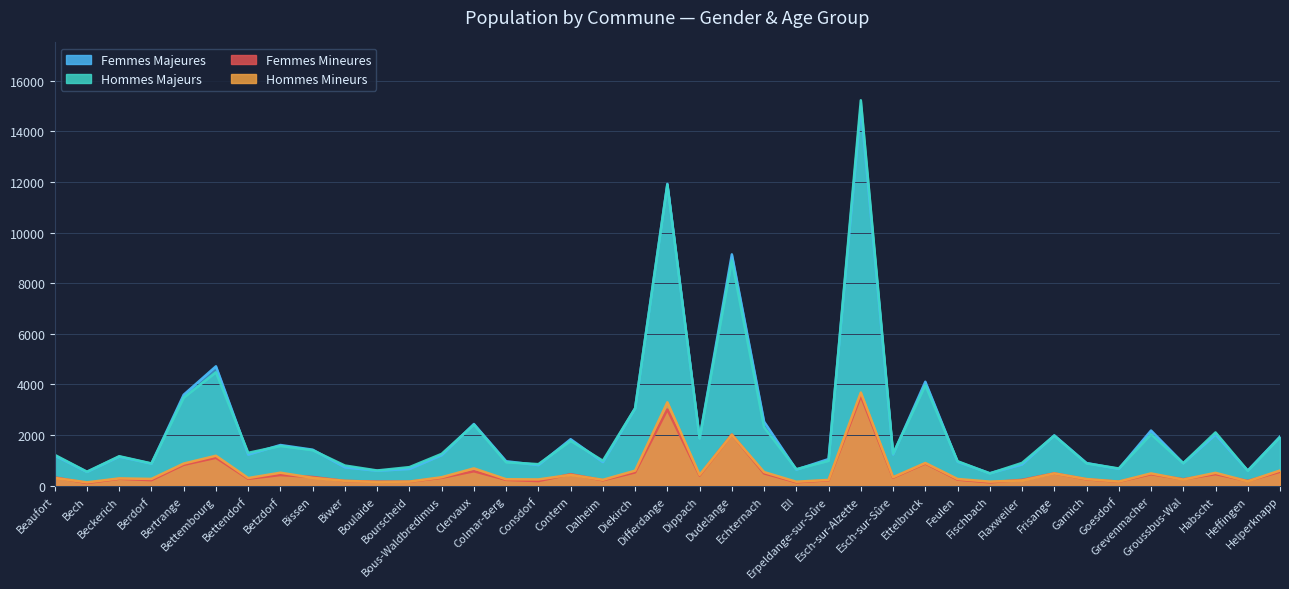

Between Bourscheid and Dudelange, which series saw the biggest shift?

FEMMES_MAJEURES